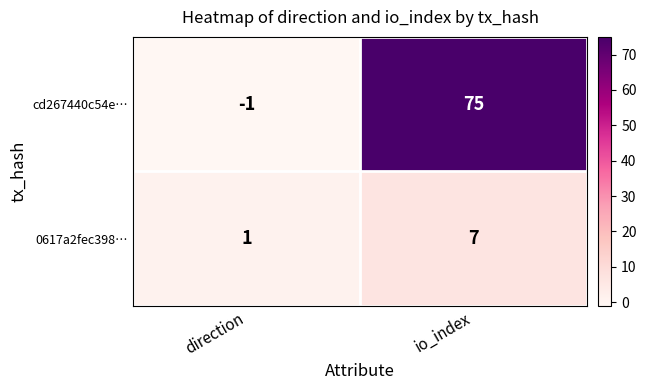

What is the total value across all series at io_index?

82